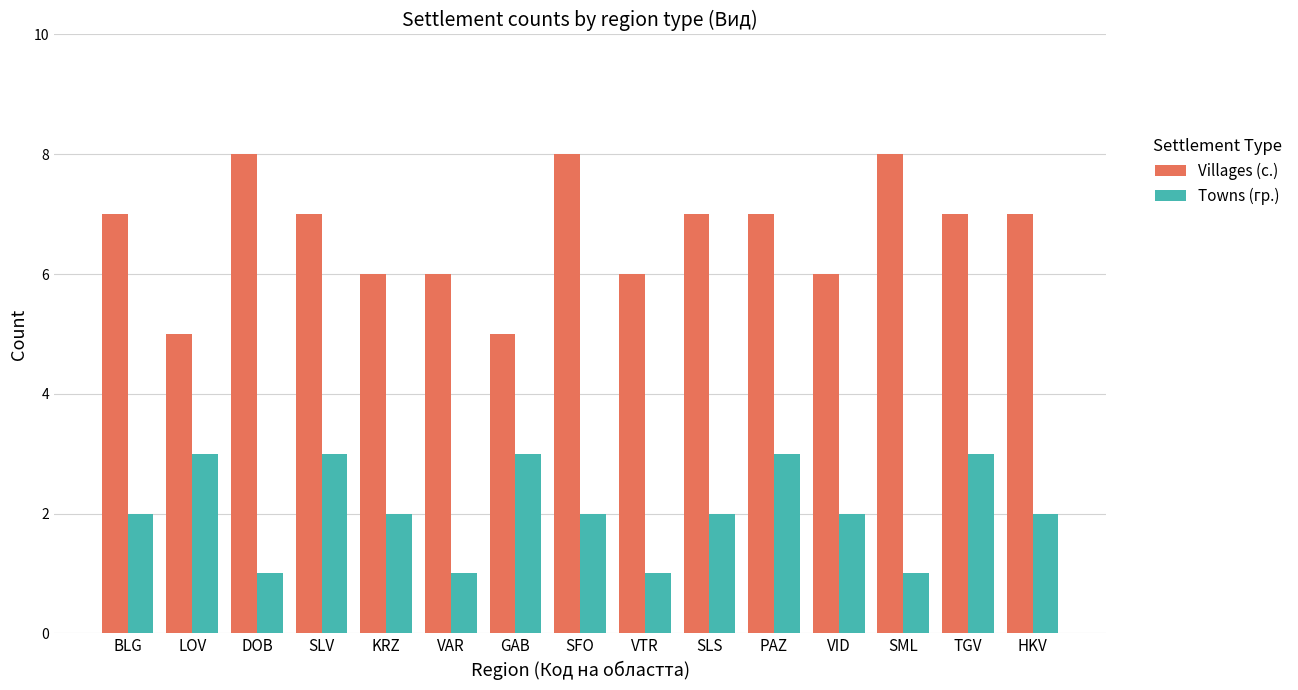

Reading left to right, extract all data points from this chart.

Villages (с.): BLG=7	LOV=5	DOB=8	SLV=7	KRZ=6	VAR=6	GAB=5	SFO=8	VTR=6	SLS=7	PAZ=7	VID=6	SML=8	TGV=7	HKV=7
Towns (гр.): BLG=2	LOV=3	DOB=1	SLV=3	KRZ=2	VAR=1	GAB=3	SFO=2	VTR=1	SLS=2	PAZ=3	VID=2	SML=1	TGV=3	HKV=2